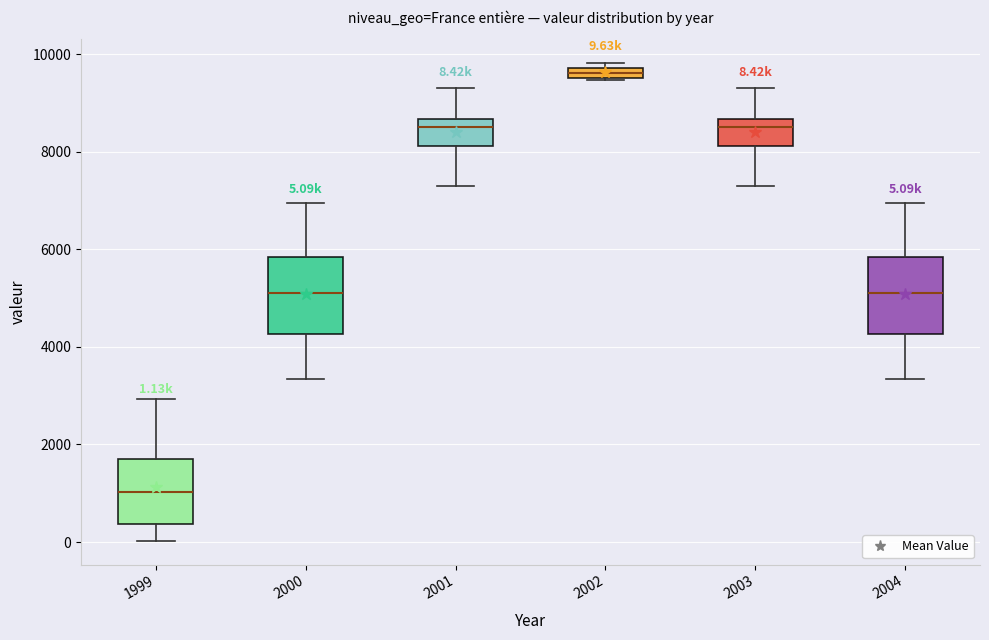

Which box has the lowest median line?

1999